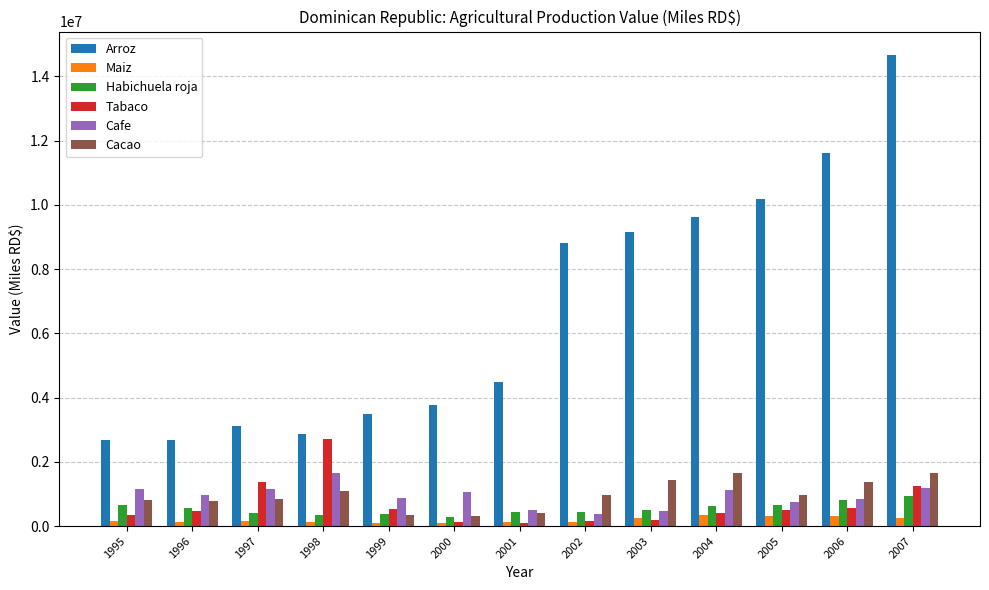

What is the greatest value displayed?

14663440.1